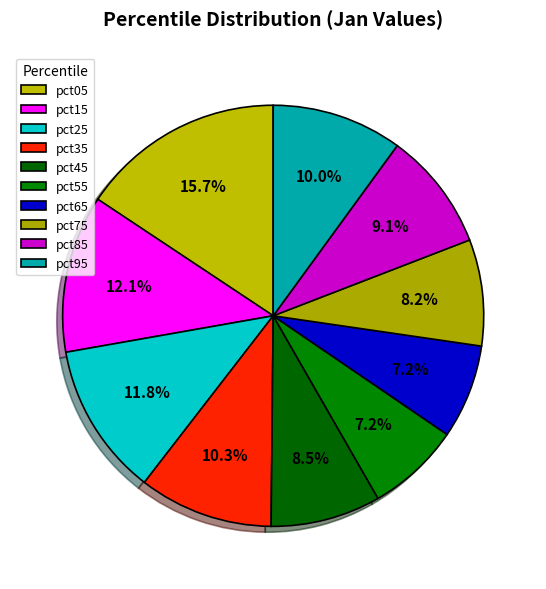

Does pct25 represent more than half of the total?

No